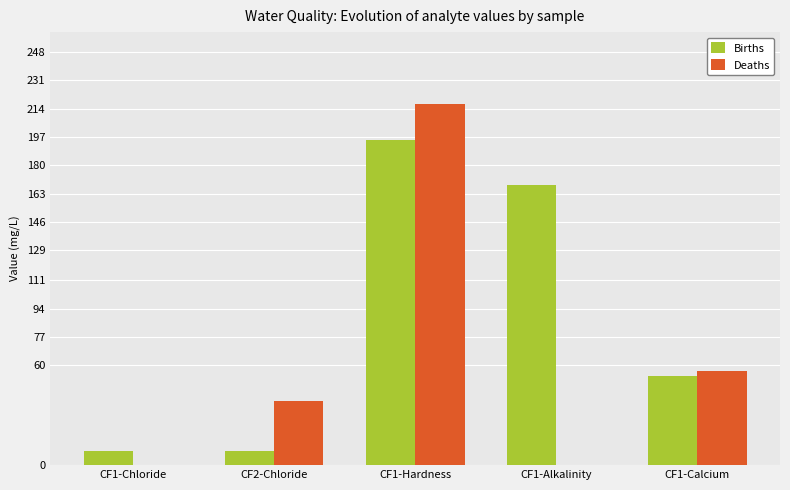

How many distinct data groups are displayed?

2